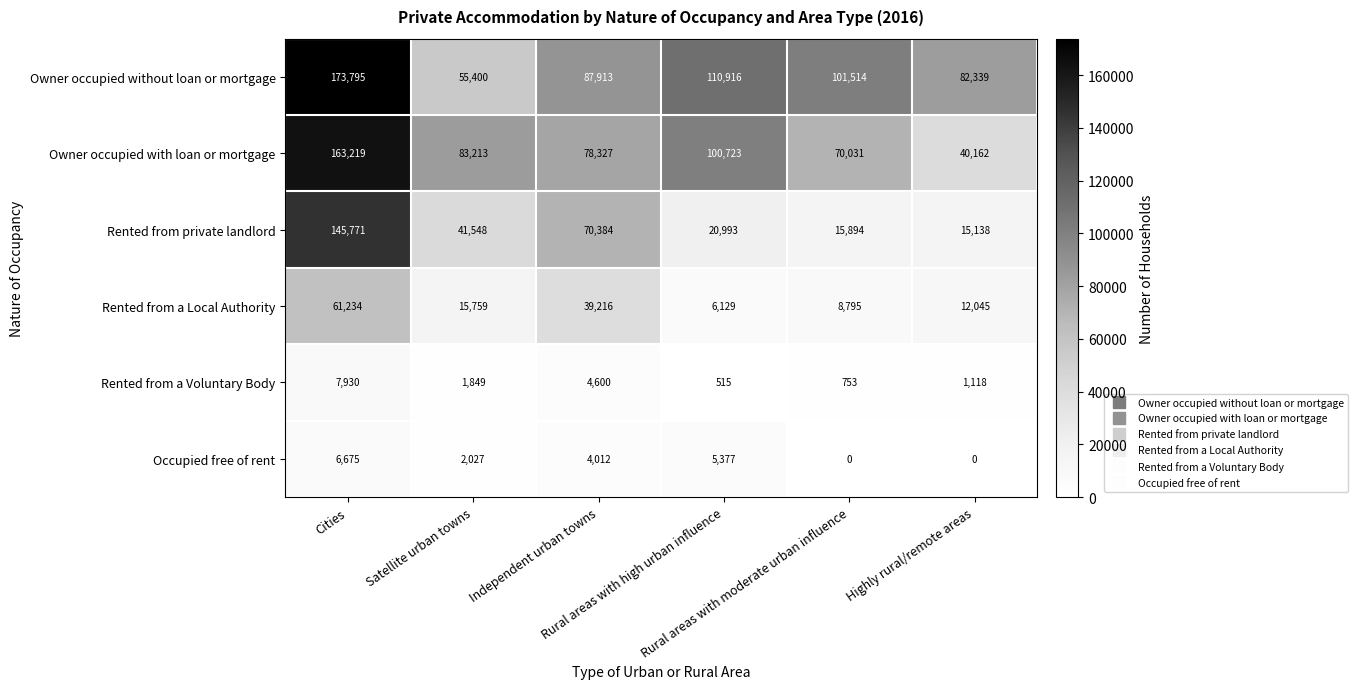

What is the highest value of the Rented from a Local Authority series?

61234